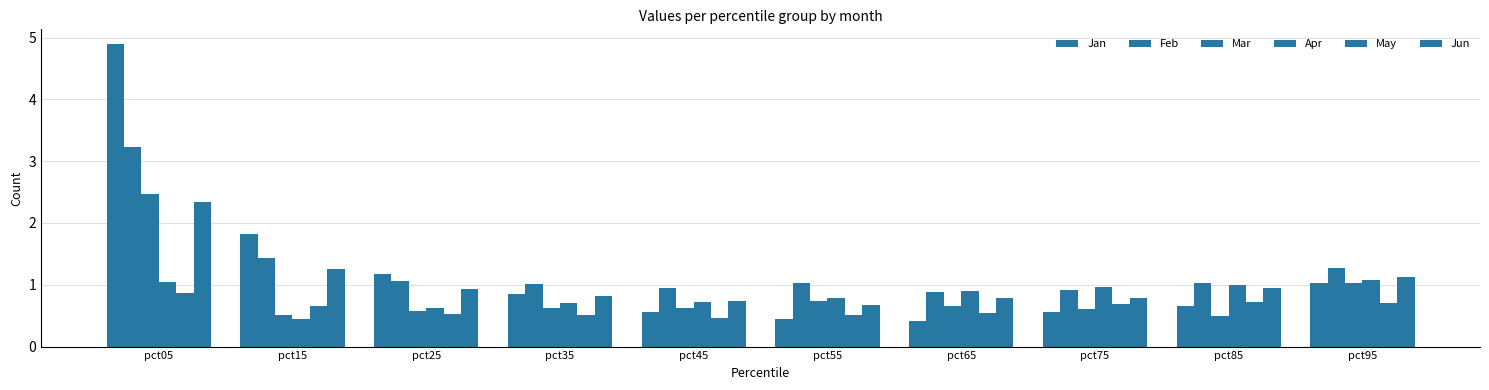

At how many categories does at least one series exceed 1?

7